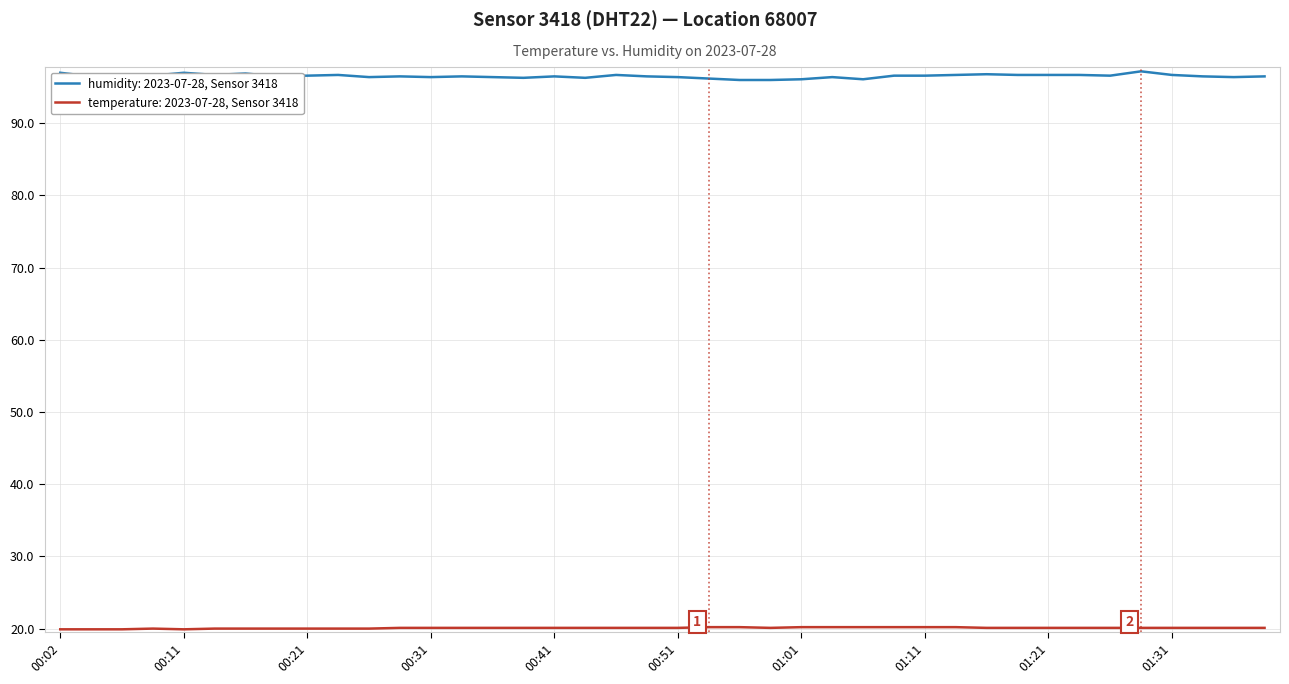

Which series has the widest spread of values?

humidity: 2023-07-28, Sensor 3418